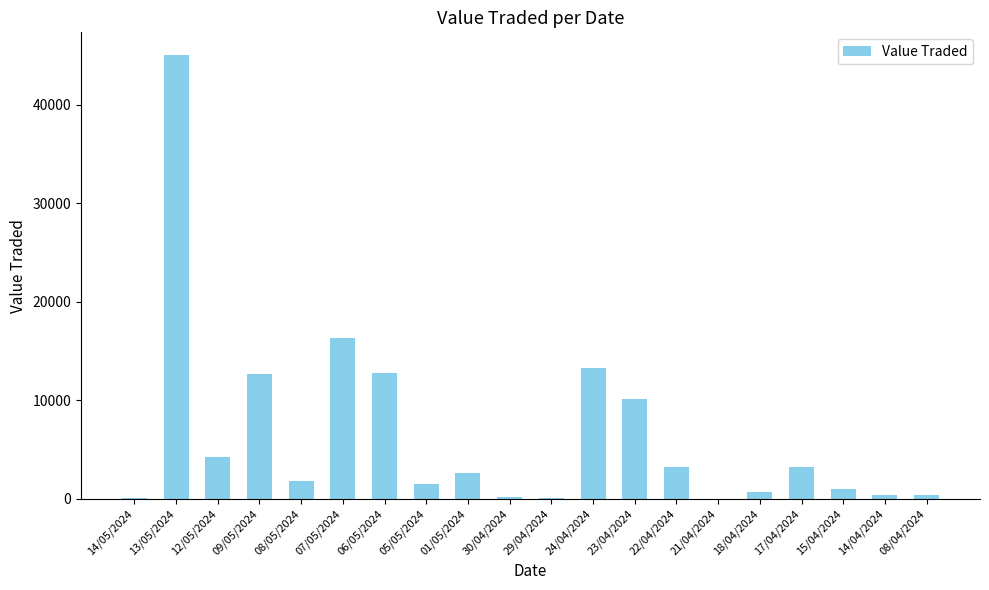

Is it true that the value at 13/05/2024 is 45107?

True